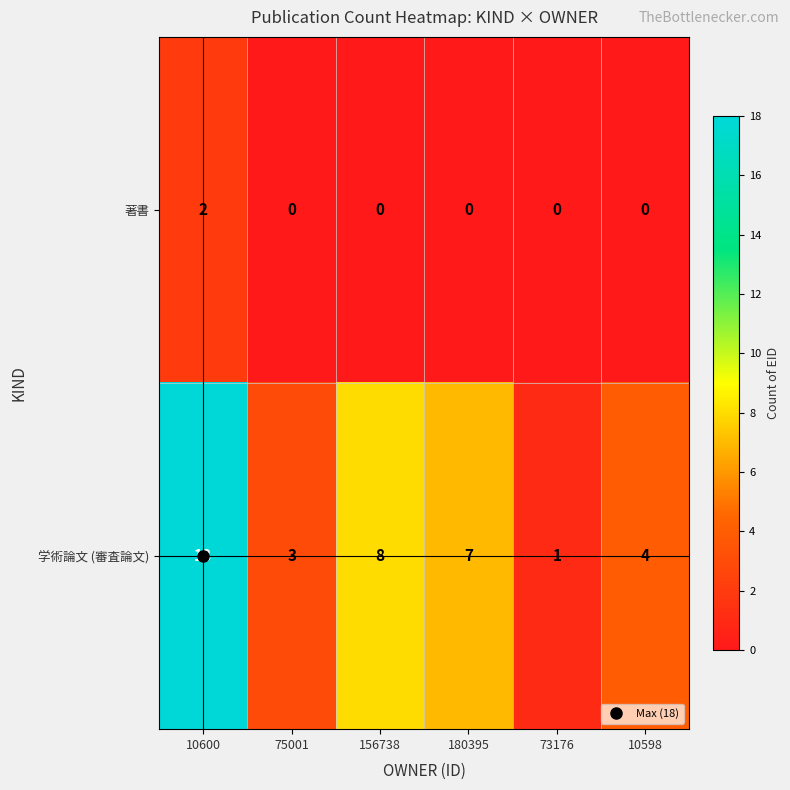

Rank the series by their average value, from lowest to highest.

著書, 学術論文 (審査論文)